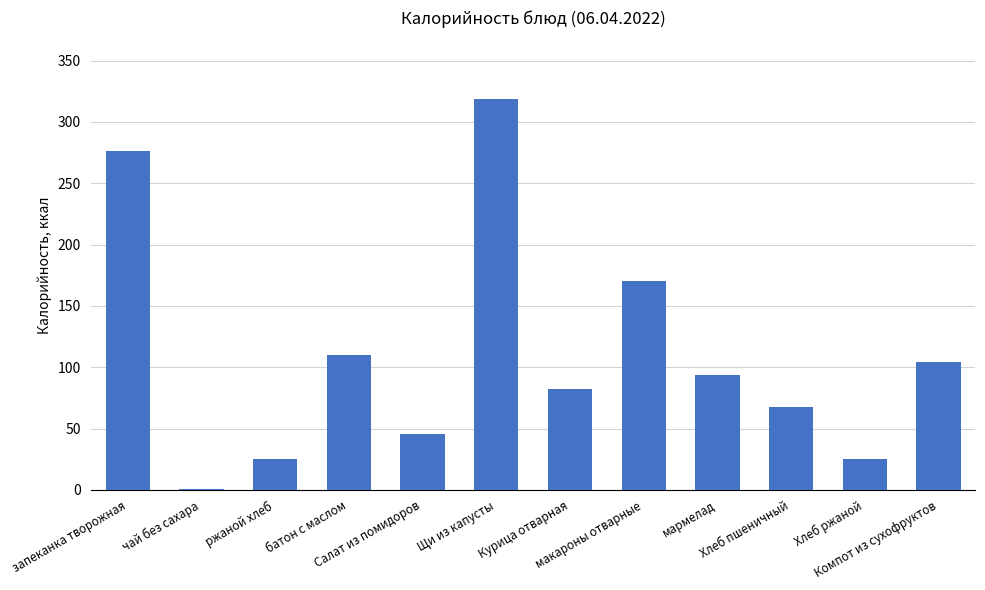

The chart shows a value of 65.3 at Компот из сухофруктов. True or false?

False